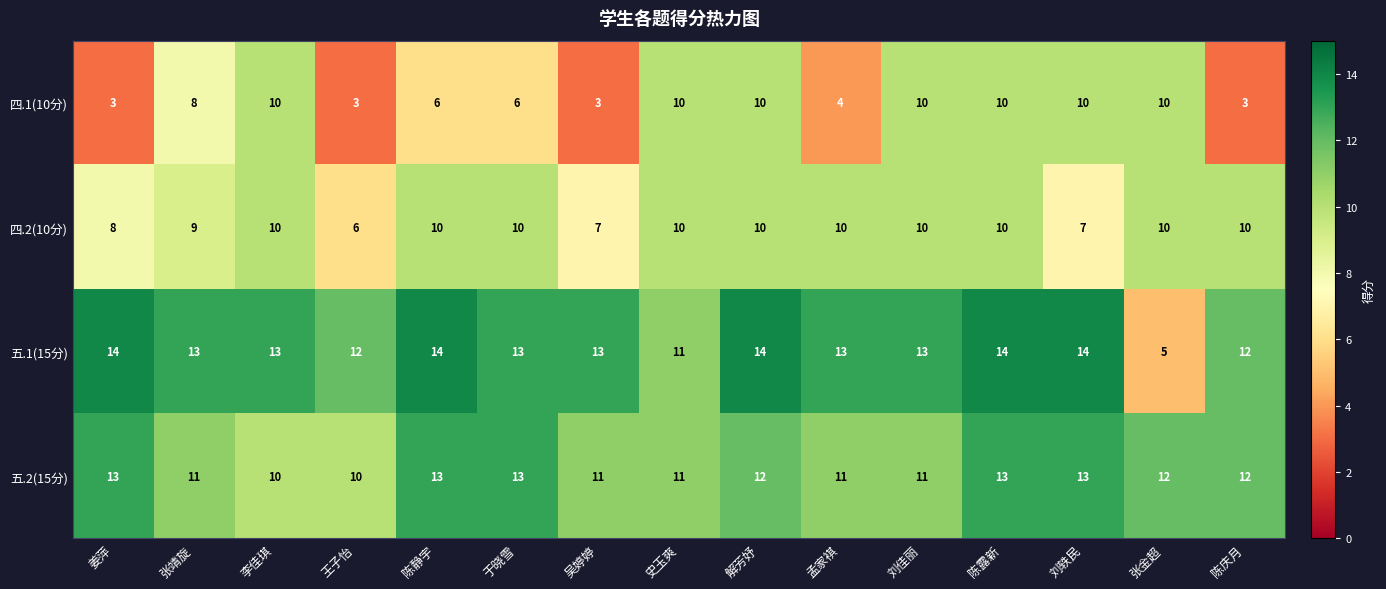

What is the sum of all 四.1(10分) values?

106